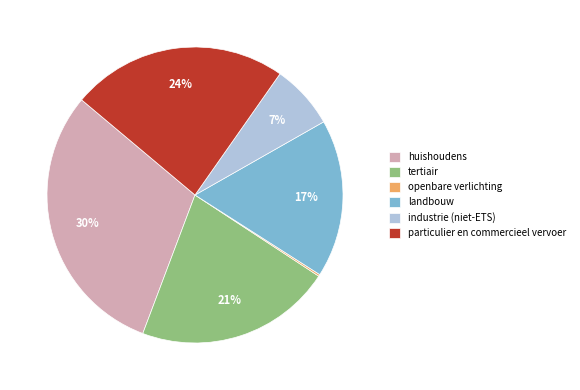

Which category has the biggest portion of the pie?

huishoudens